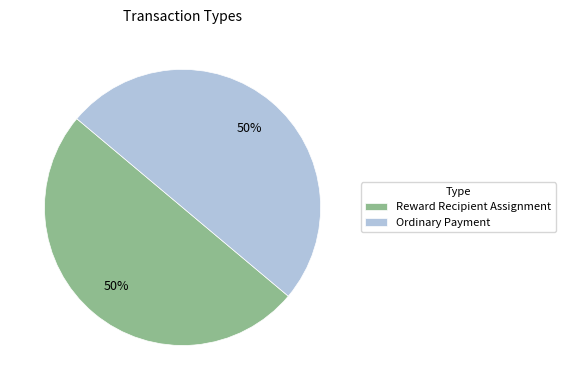

True or false: Reward Recipient Assignment accounts for 1% of the total.

False